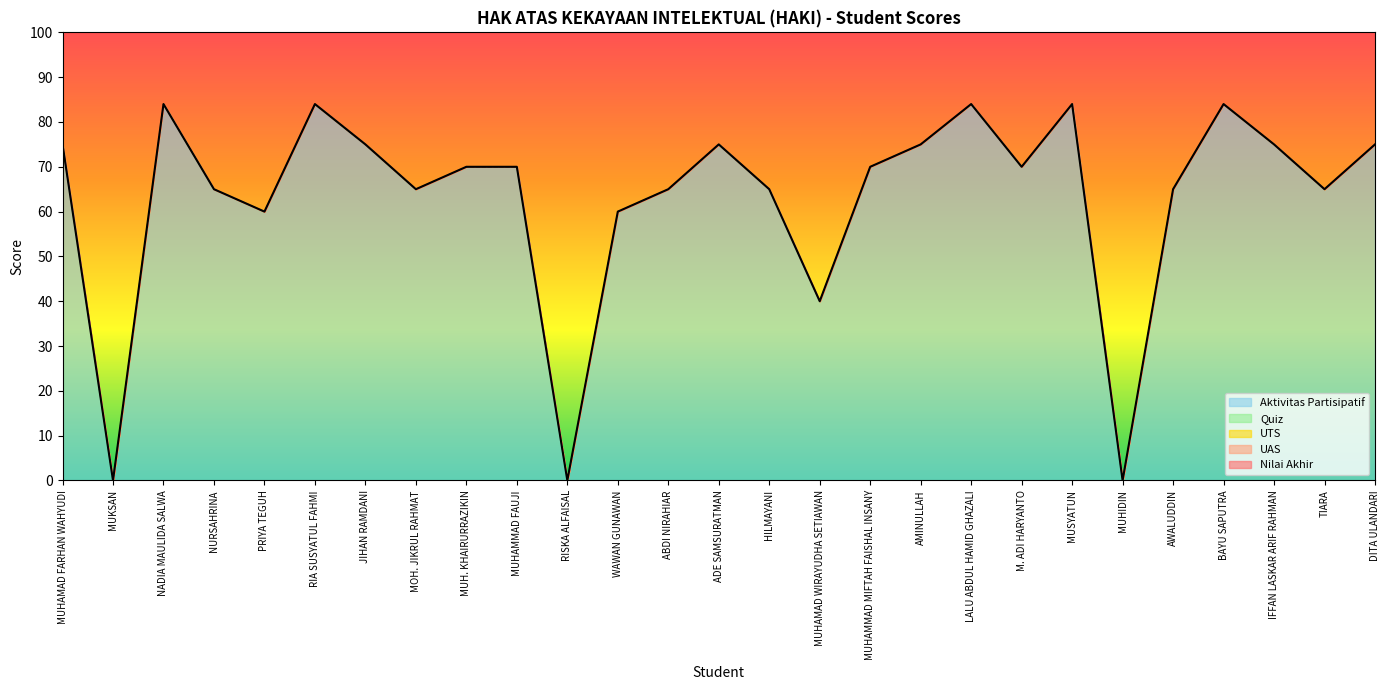

Reading left to right, transcribe all the data shown in this chart.

Aktivitas Partisipatif: 75	0	84	65	60	84	75	65	70	70	0	60	65	75	65	40	70	75	84	70	84	0	65	84	75	65	75
Quiz: 75	0	84	65	60	84	75	65	70	70	0	60	65	75	65	40	70	75	84	70	84	0	65	84	75	65	75
UTS: 75	0	84	65	60	84	75	65	70	70	0	60	65	75	65	40	70	75	84	70	84	0	65	84	75	65	75
UAS: 75	0	84	65	60	84	75	65	70	70	0	60	65	75	65	40	70	75	84	70	84	0	65	84	75	65	75
Nilai Akhir: 75	0	84	65	60	84	75	65	70	70	0	60	65	75	65	40	70	75	84	70	84	0	65	84	75	65	75